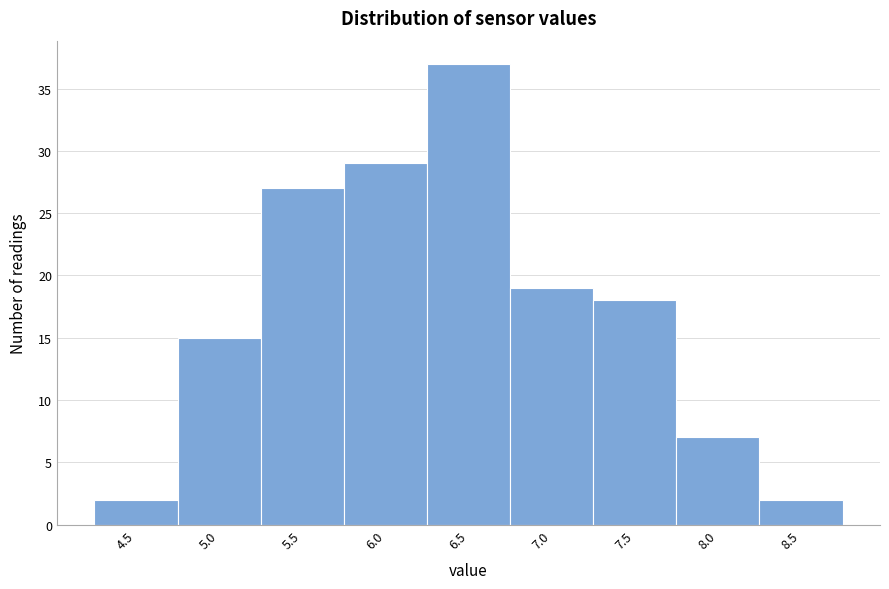

Reading right to left, extract all data points from this chart.

8.5=2	8.0=7	7.5=18	7.0=19	6.5=37	6.0=29	5.5=27	5.0=15	4.5=2